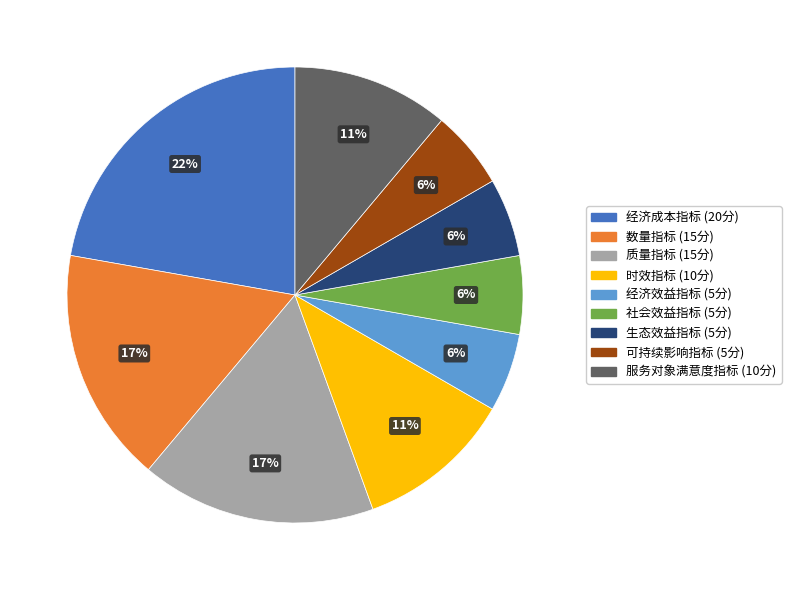

Between 服务对象满意度指标 and 可持续影响指标, which is larger?

服务对象满意度指标